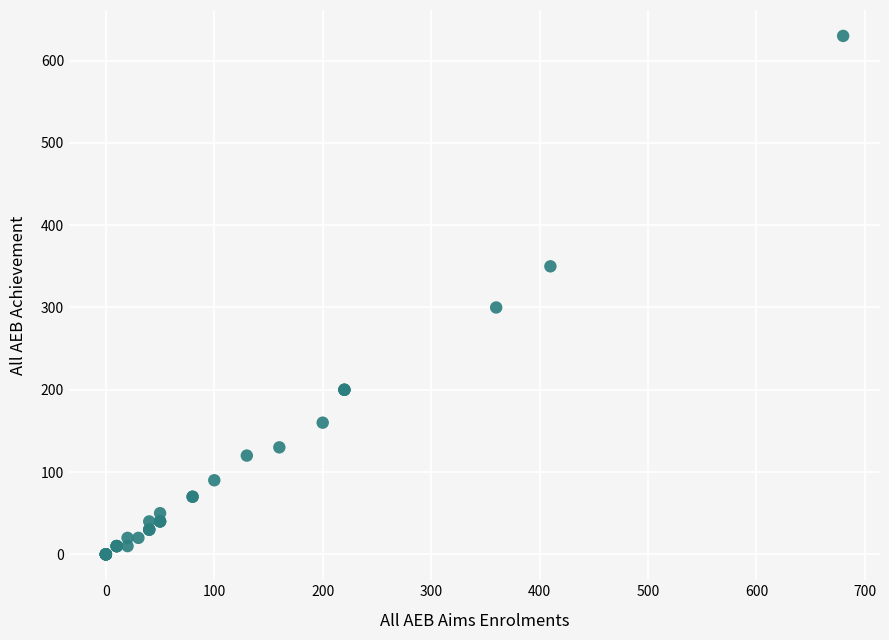

What Y value in the scatter plot is closest to 315?

300